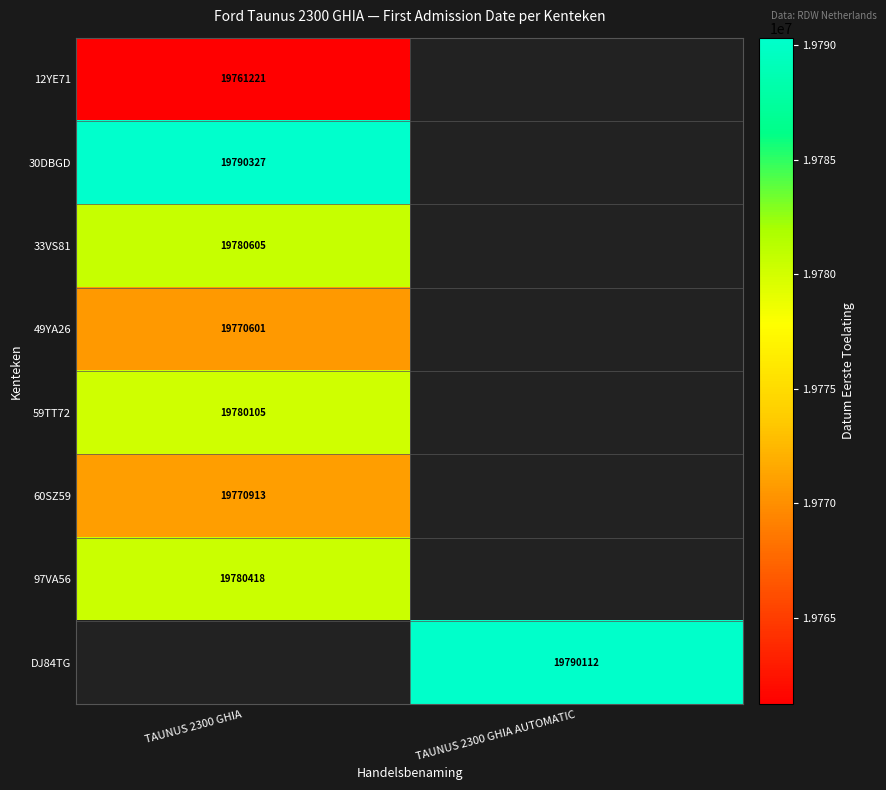

The 30DBGD series shows 4335148.9 at TAUNUS 2300 GHIA. True or false?

False